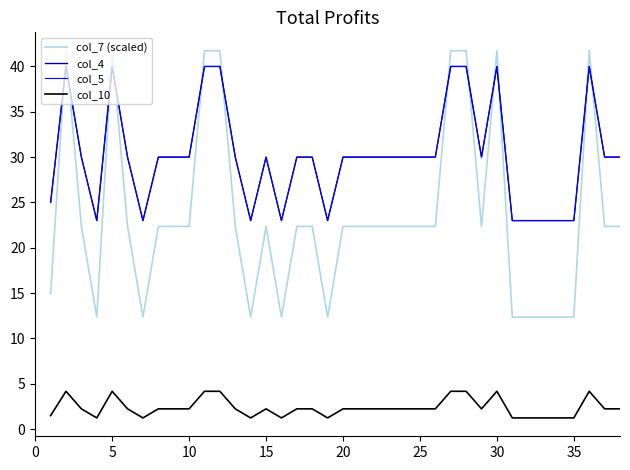

Where is the first local minimum for col_7 (scaled)?

15